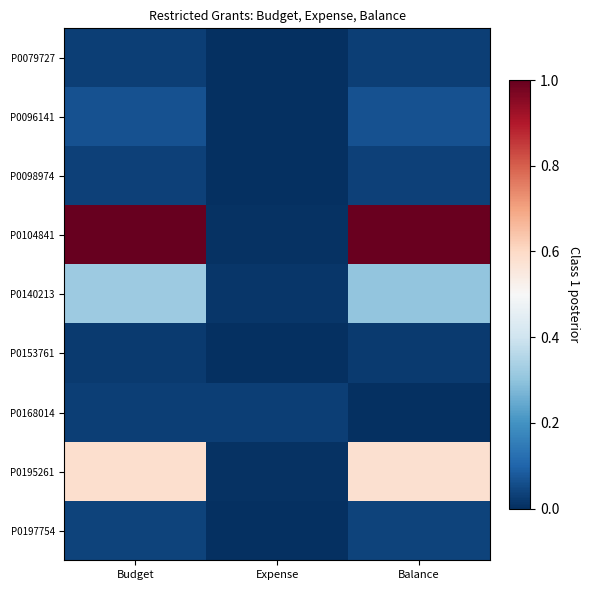

Reading right to left, extract all data points from this chart.

P0079727: Balance=0.0	Expense=0.0	Budget=0.0
P0096141: Balance=0.1	Expense=0.0	Budget=0.1
P0098974: Balance=0.0	Expense=0.0	Budget=0.0
P0104841: Balance=1.0	Expense=0.0	Budget=1.0
P0140213: Balance=0.3	Expense=0.0	Budget=0.3
P0153761: Balance=0.0	Expense=0.0	Budget=0.0
P0168014: Balance=0.0	Expense=0.0	Budget=0.0
P0195261: Balance=0.6	Expense=0.0	Budget=0.6
P0197754: Balance=0.0	Expense=0.0	Budget=0.0